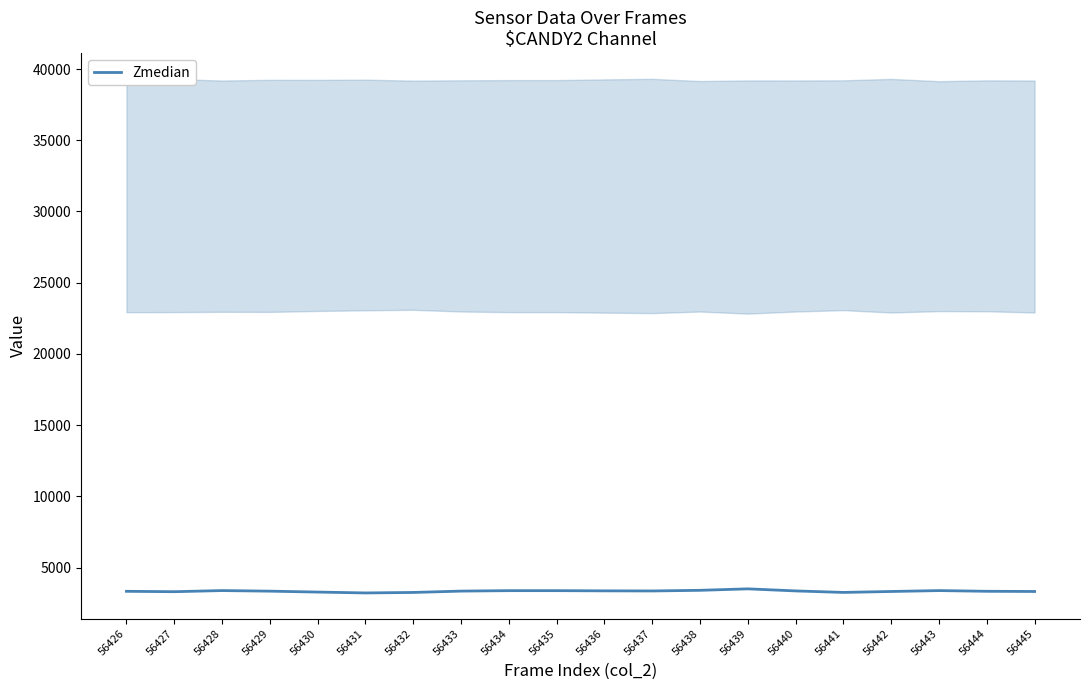

What is the change in value from 56426 to 56432?

-80